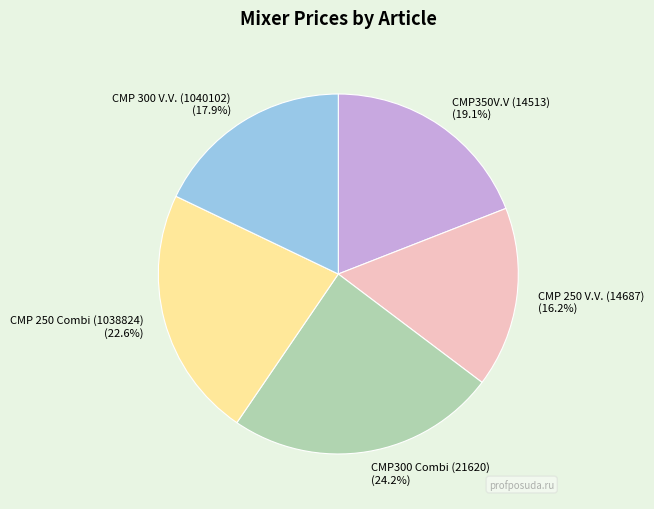

To the nearest percent, what is the average slice percentage?

20%